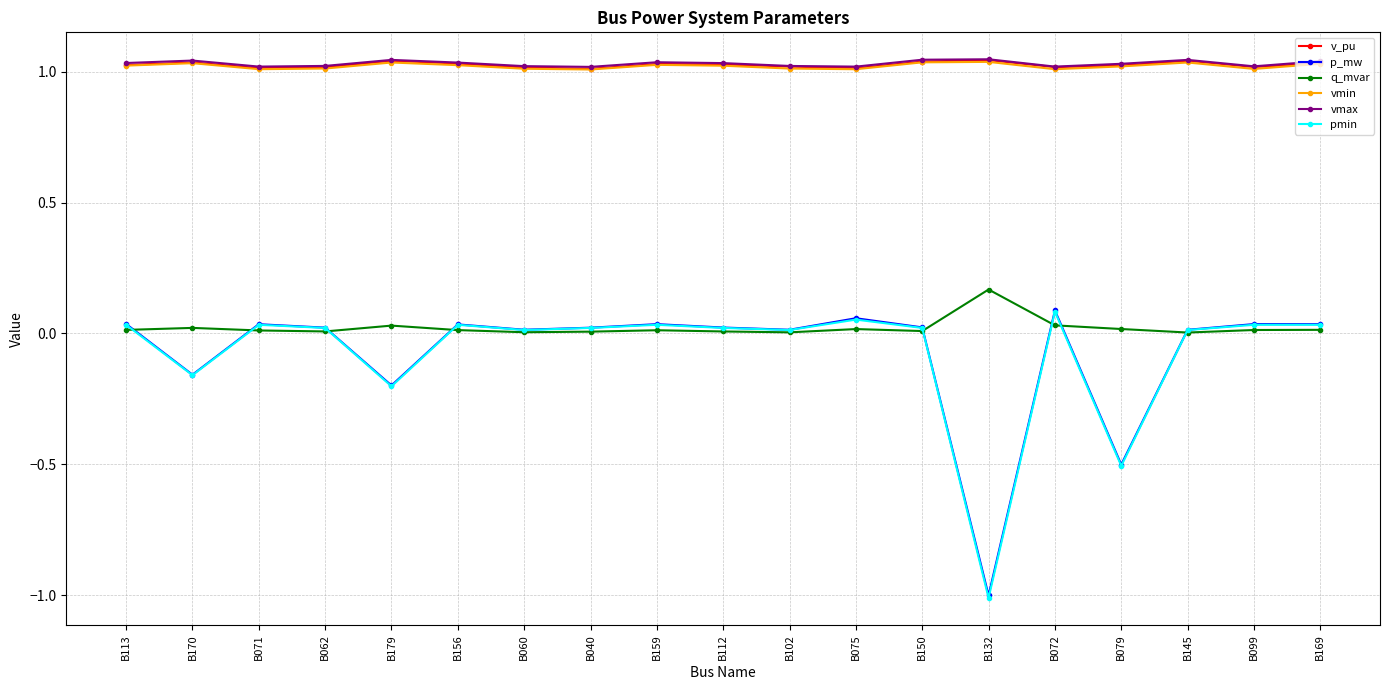

Is the value of pmin at B170 greater than the value of q_mvar at B060?

No